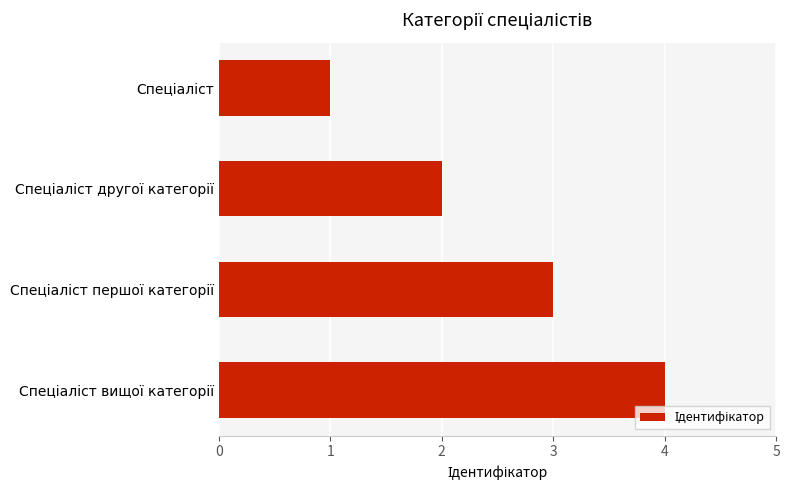

What is the maximum value shown in the chart?

4